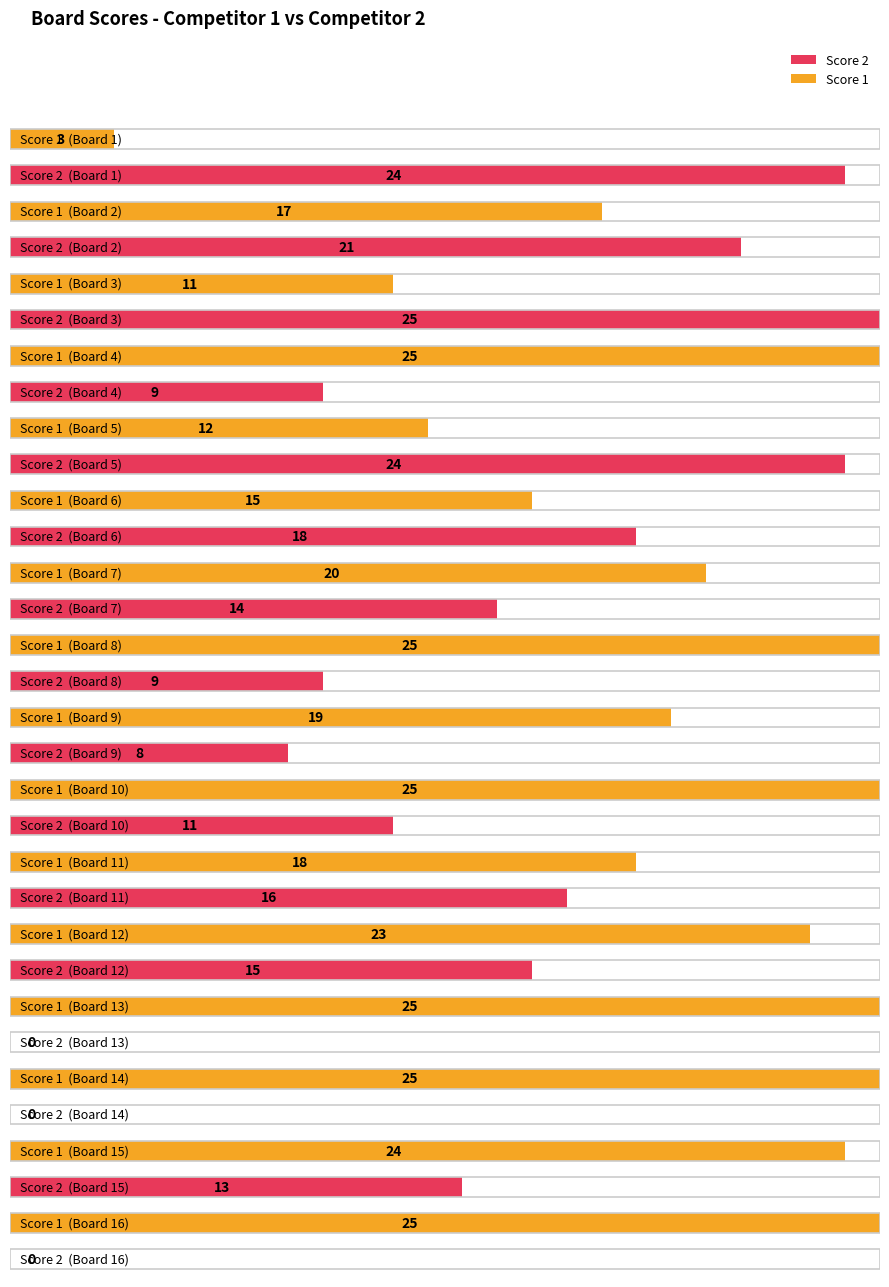

Between 5 and 15, which is larger?

15